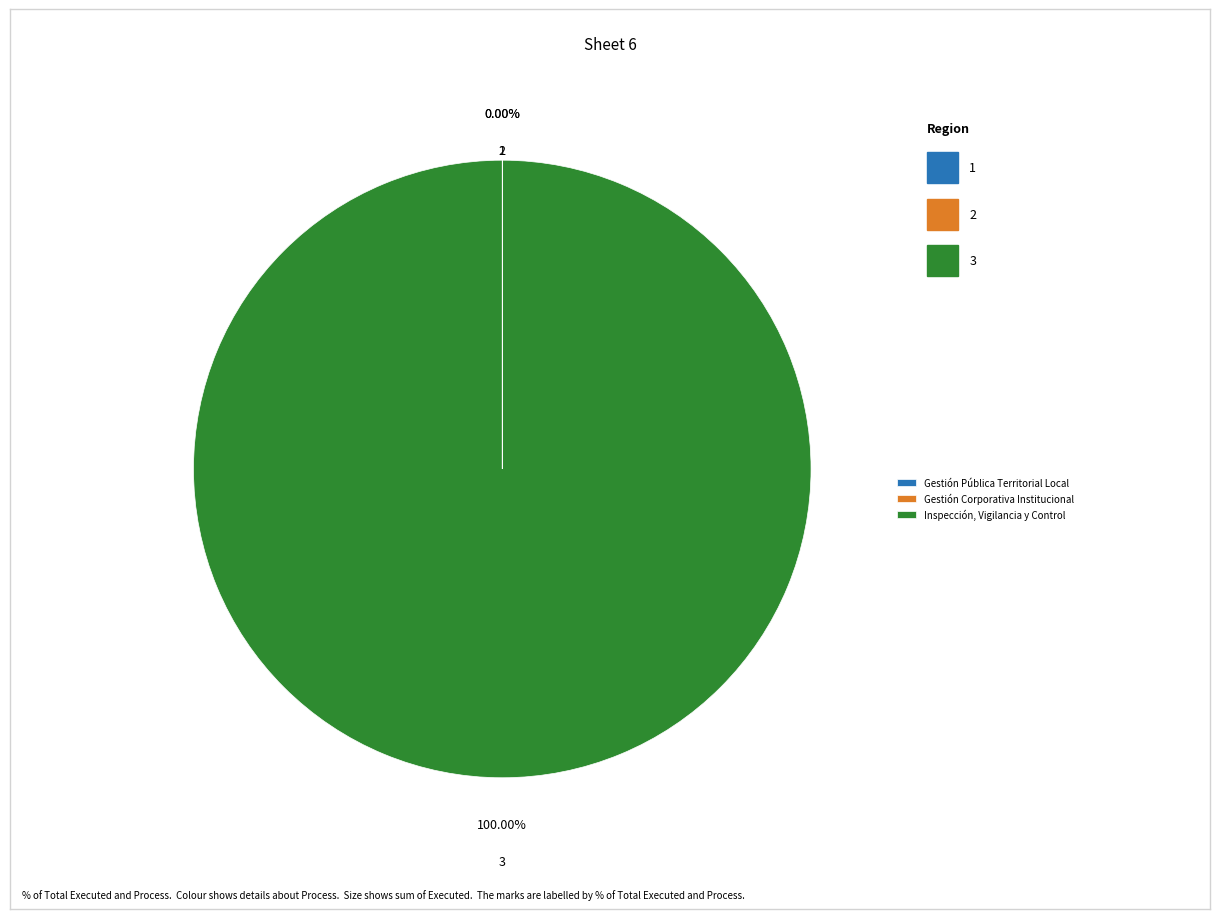

Is there any slice that represents more than half of the pie?

Yes